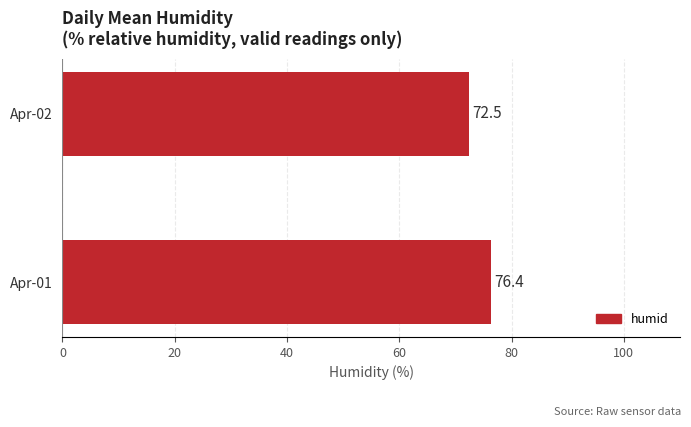

How many values exceed 76?

1